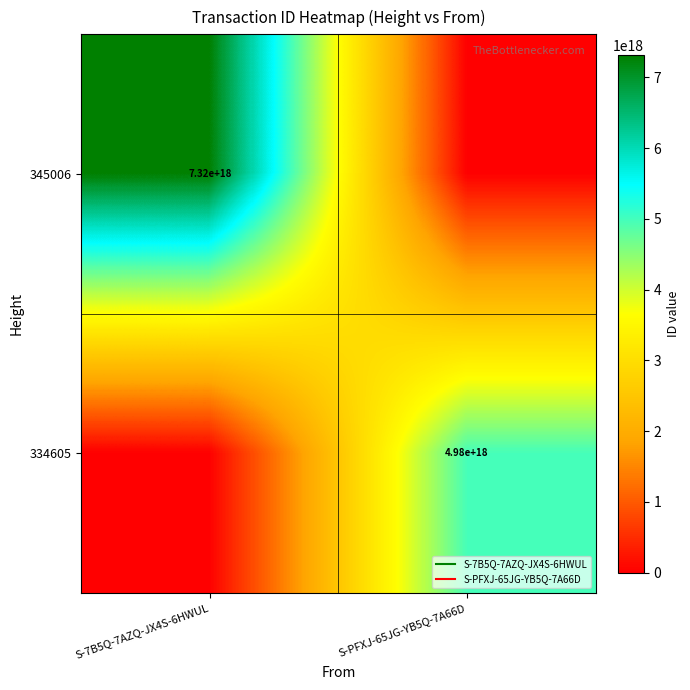

Which series changed the most between S-7B5Q-7AZQ-JX4S-6HWUL and S-PFXJ-65JG-YB5Q-7A66D?

345006